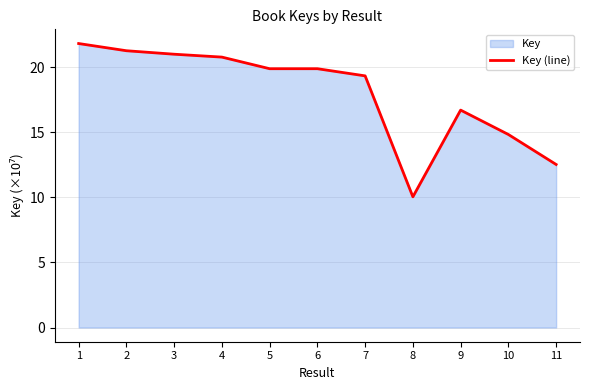

What is the difference between the values at 7 and 3?

1.7